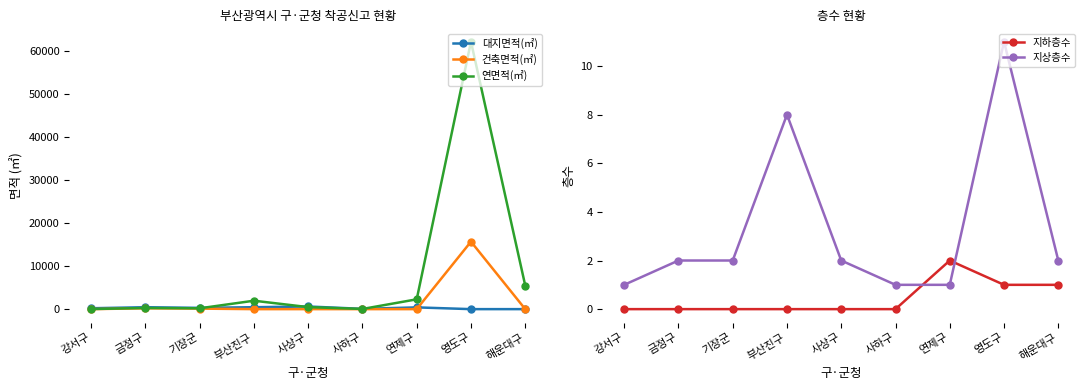

What is the approximate value of 지상층수 at 사하구?

1